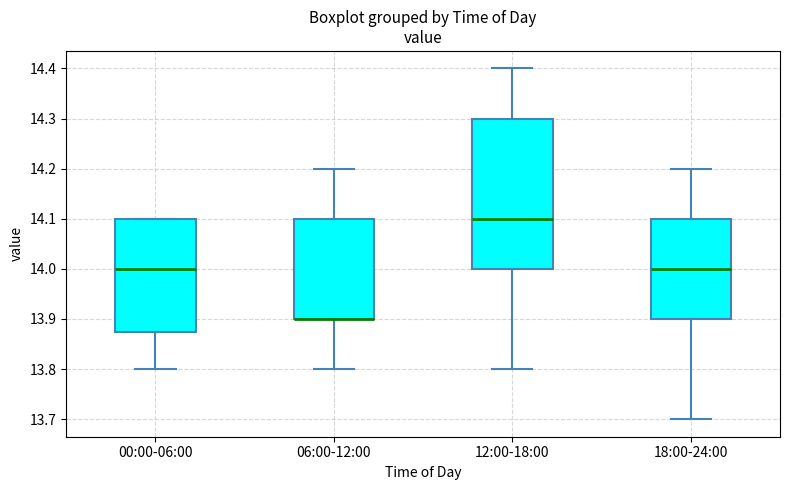

Which box is the tallest, from its lower edge to its upper edge?

12:00-18:00